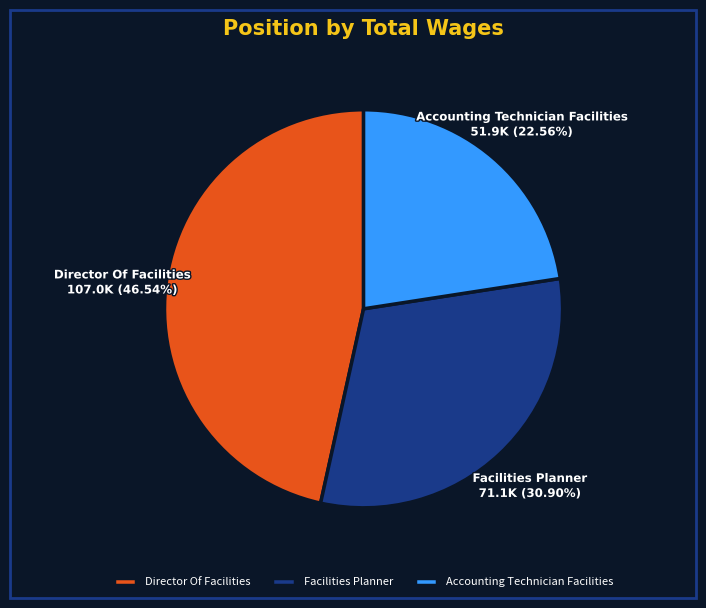

Is Accounting Technician Facilities the majority of the pie?

No